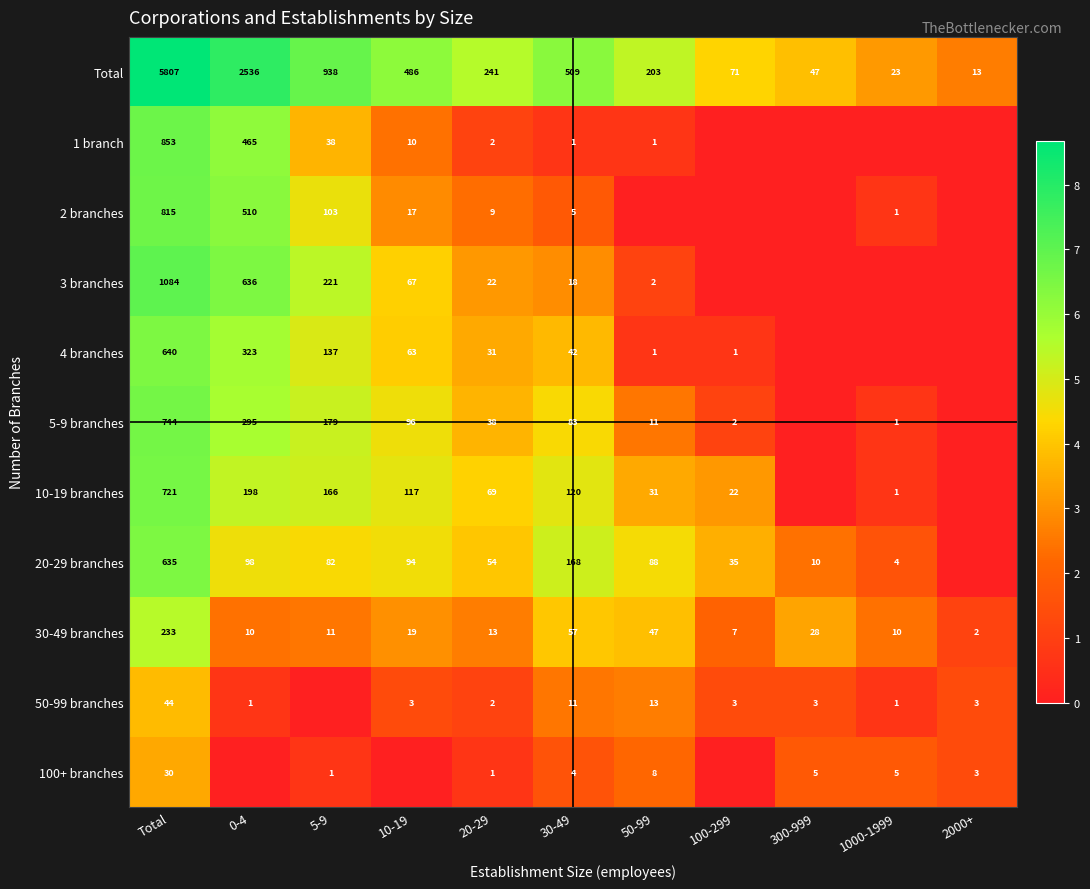

At which category does the chart reach its peak across all series?

Total